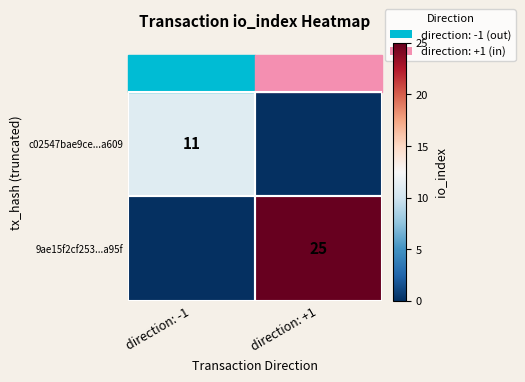

The 9ae15f2cf253...a95f series shows 43 at direction: +1. True or false?

False